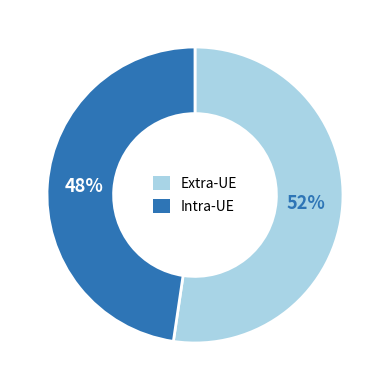

Do Intra-UE and Extra-UE together represent more than half of the pie?

Yes